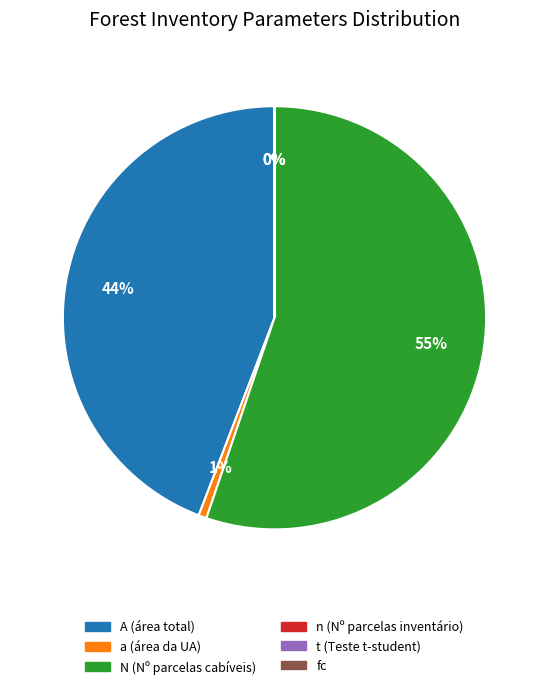

Is there any slice that represents more than half of the pie?

Yes